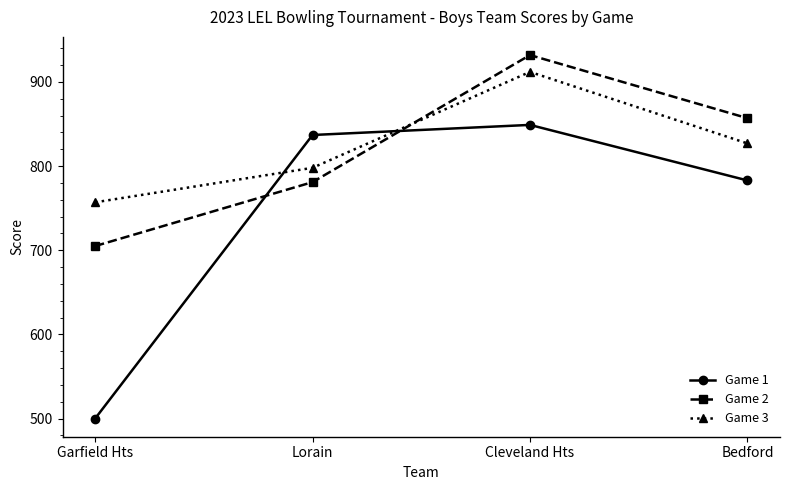

Which category has the lowest value in the Game 2 series?

Garfield Hts